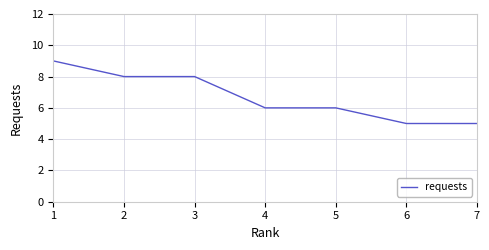

Reading left to right, extract all data points from this chart.

1=9	2=8	3=8	4=6	5=6	6=5	7=5